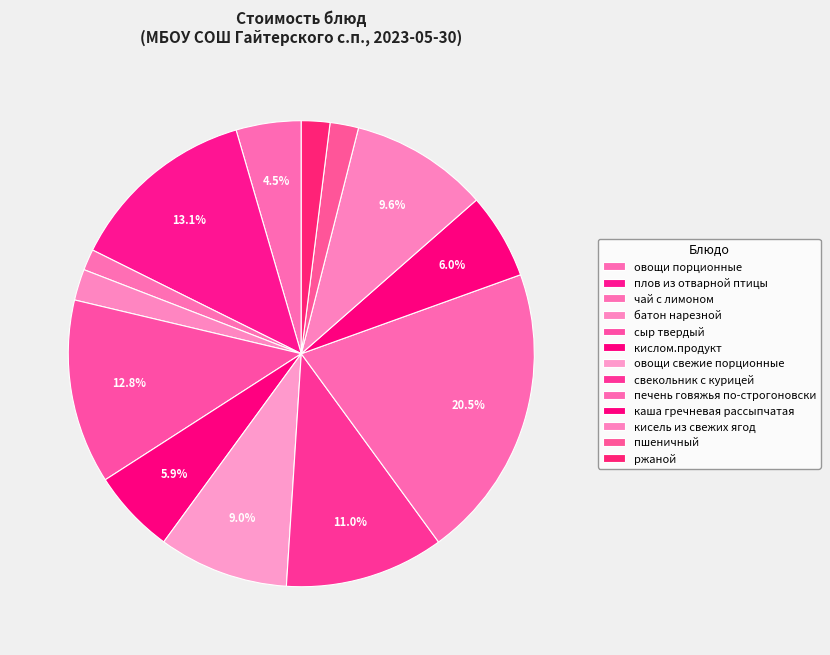

Count the number of slices in the pie.

13